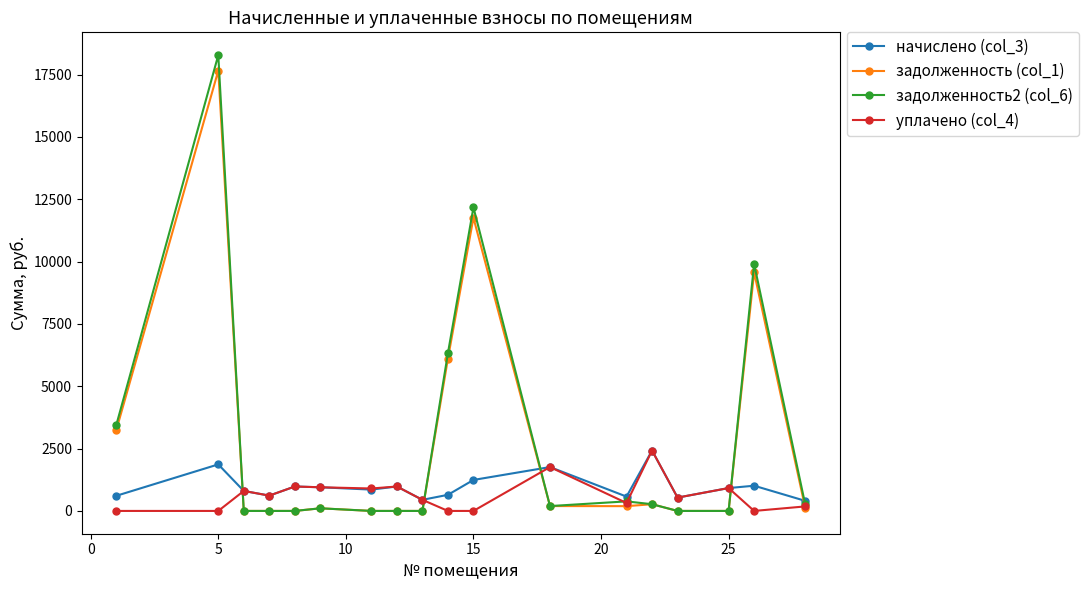

Count the number of categories in the chart.

18